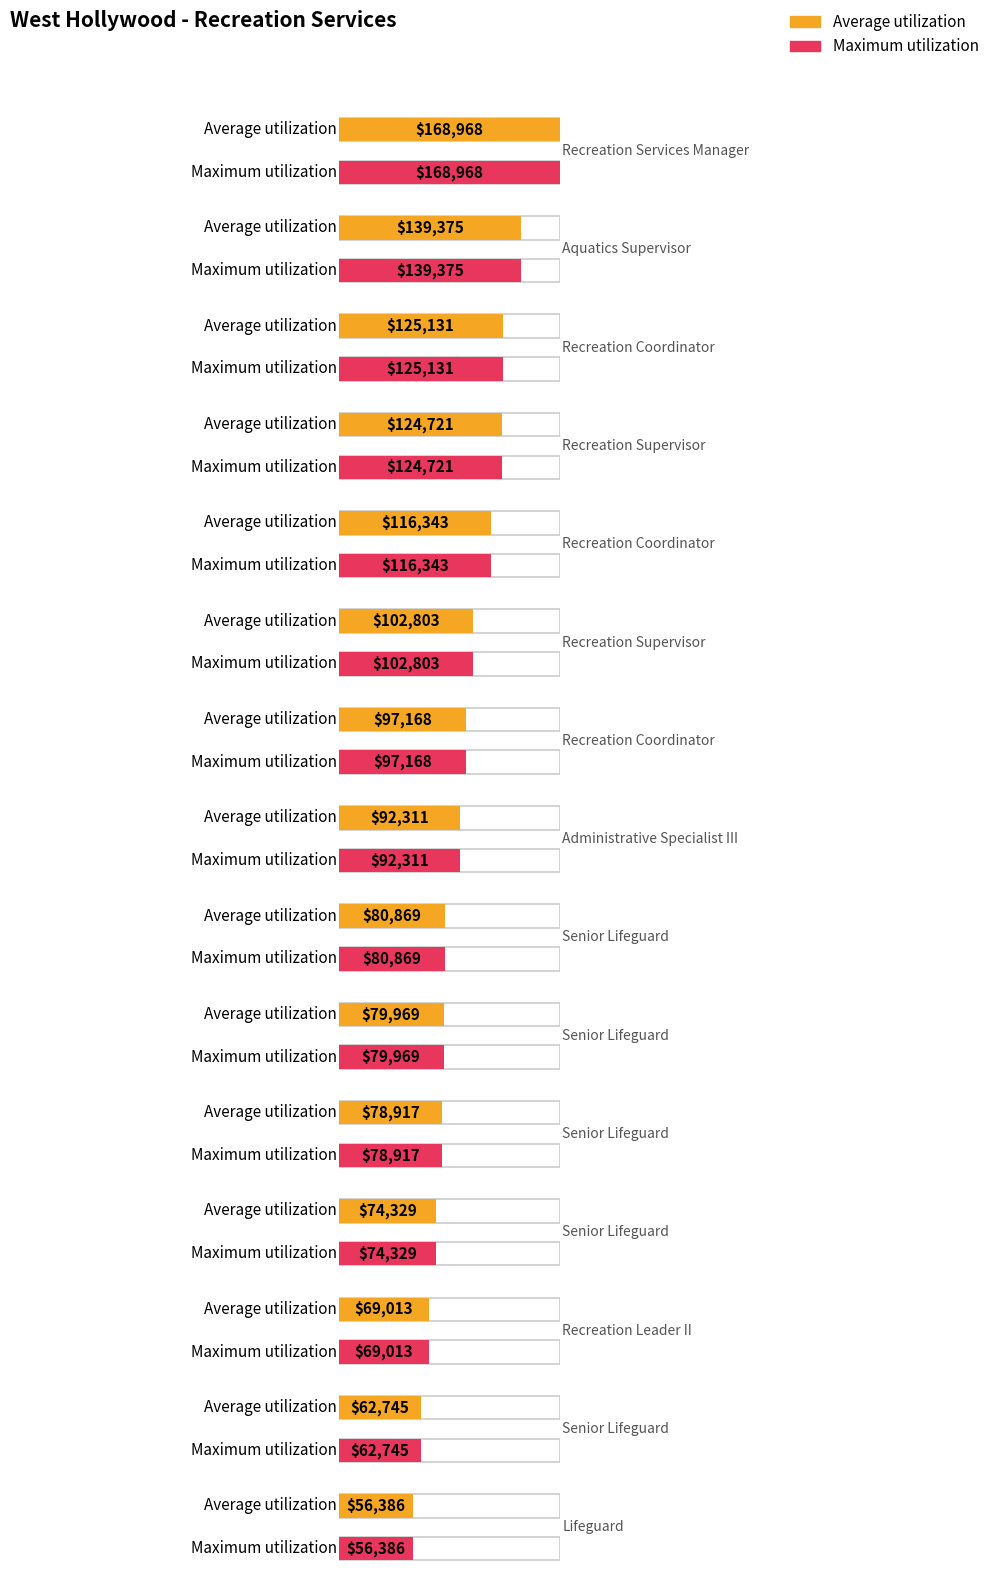

Which series has the widest spread of values?

Average utilization